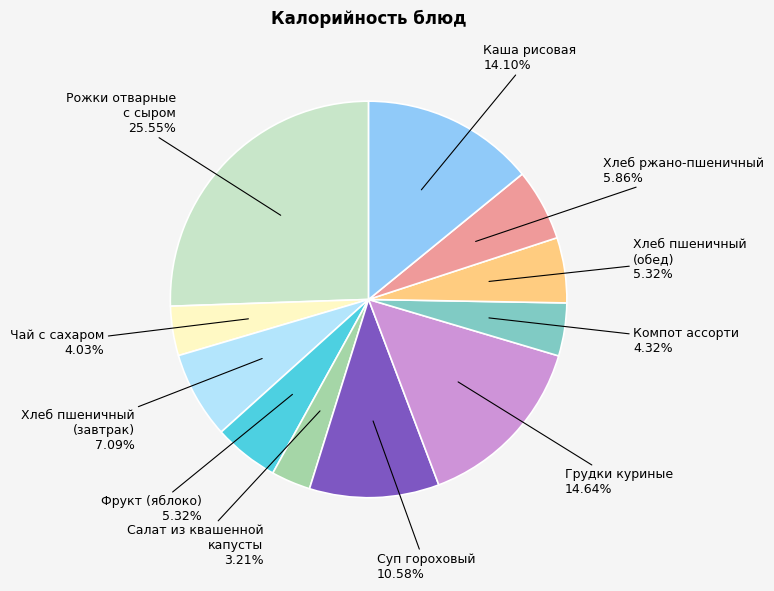

The Чай с сахаром slice represents 4% of the pie. True or false?

True